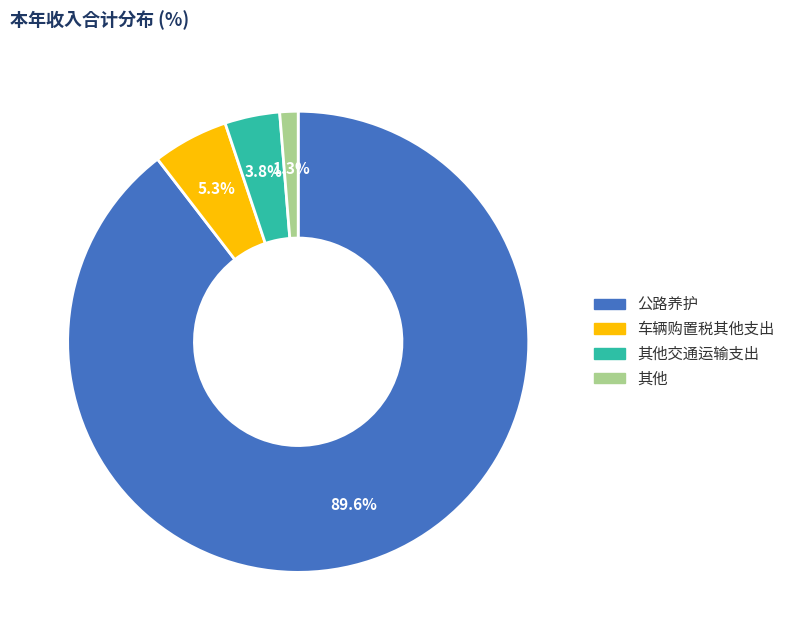

Which category has the biggest portion of the pie?

公路养护